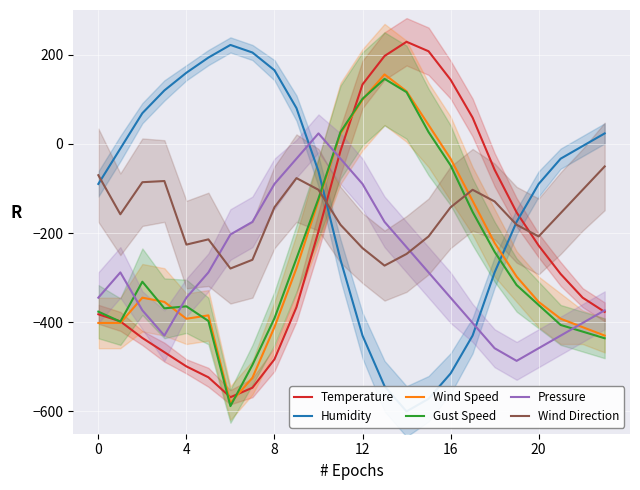

How many values in Temperature are below zero?

18